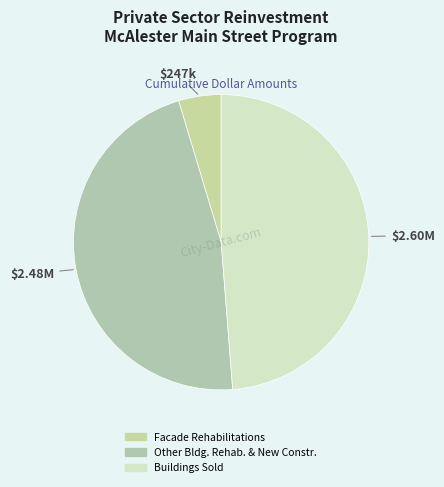

What is the largest slice in the pie chart?

Buildings Sold